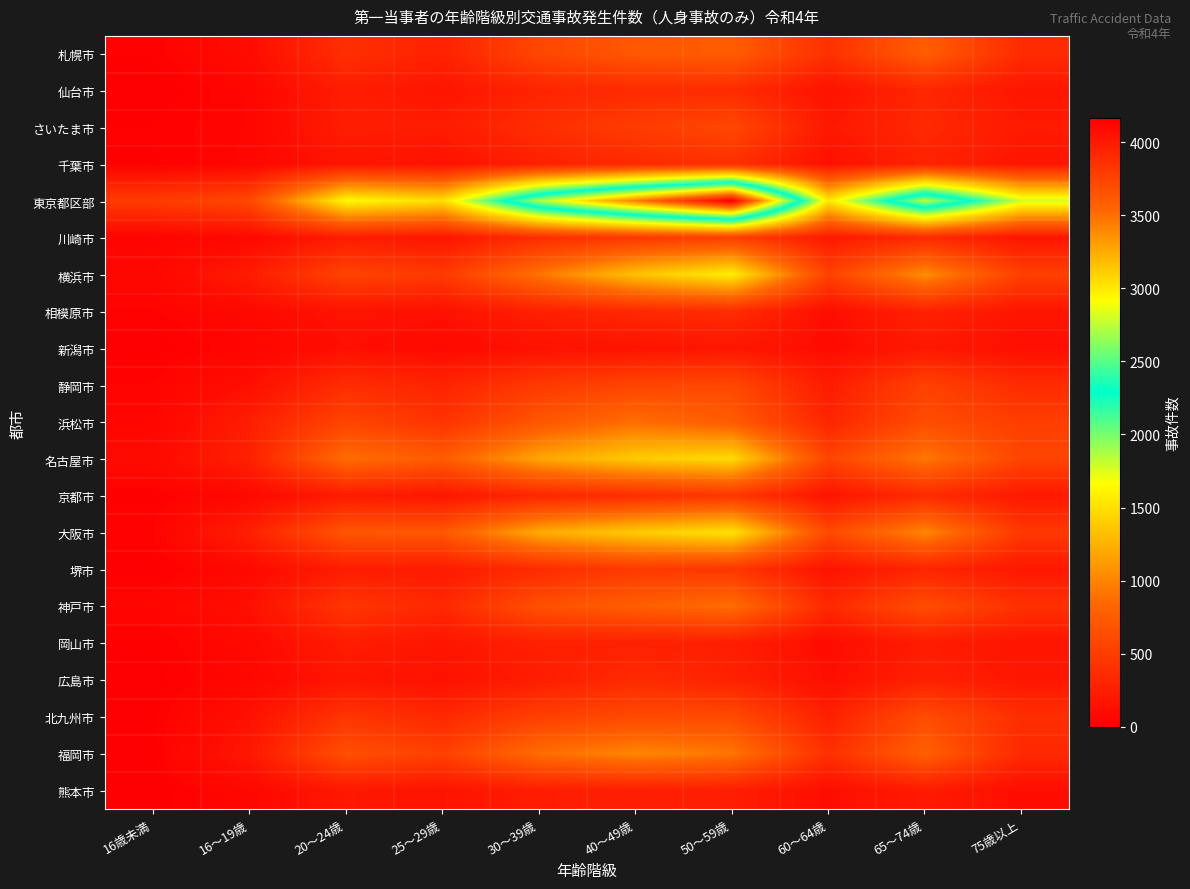

Reading left to right, what are all the values shown in this chart?

札幌市: 16歳未満=21	16～19歳=106	20～24歳=382	25～29歳=281	30～39歳=580	40～49歳=720	50～59歳=762	60～64歳=398	65～74歳=767	75歳以上=355
仙台市: 16歳未満=0	16～19歳=52	20～24歳=245	25～29歳=174	30～39歳=296	40～49歳=357	50～59歳=360	60～64歳=154	65～74歳=320	75歳以上=186
さいたま市: 16歳未満=19	16～19歳=51	20～24歳=240	25～29歳=233	30～39歳=375	40～49歳=496	50～59歳=589	60～64歳=203	65～74歳=336	75歳以上=219
千葉市: 16歳未満=13	16～19歳=56	20～24歳=173	25～29歳=147	30～39歳=266	40～49歳=342	50～59歳=392	60～64歳=133	65～74歳=289	75歳以上=180
東京都区部: 16歳未満=491	16～19歳=593	20～24歳=1641	25～29歳=1493	30～39歳=2704	40～49歳=3438	50～59歳=4165	60～64歳=1547	65～74歳=2736	75歳以上=1778
川崎市: 16歳未満=34	16～19歳=75	20～24歳=228	25～29歳=177	30～39歳=367	40～49歳=463	50～59歳=522	60～64歳=205	65～74歳=342	75歳以上=173
横浜市: 16歳未満=66	16～19歳=231	20～24歳=555	25～29歳=474	30～39歳=915	40～49歳=1336	50～59歳=1577	60～64歳=544	65～74歳=1051	75歳以上=526
相模原市: 16歳未満=28	16～19歳=78	20～24歳=161	25～29歳=141	30～39歳=263	40～49歳=335	50～59歳=367	60～64歳=115	65～74歳=283	75歳以上=177
新潟市: 16歳未満=8	16～19歳=47	20～24歳=130	25～29歳=90	30～39歳=142	40～49歳=160	50～59歳=186	60～64歳=104	65～74歳=201	75歳以上=122
静岡市: 16歳未満=34	16～19歳=128	20～24歳=365	25～29歳=288	30～39歳=469	40～49歳=564	50～59歳=591	60～64歳=230	65～74歳=536	75歳以上=357
浜松市: 16歳未満=47	16～19歳=247	20～24歳=565	25～29歳=421	30～39歳=709	40～49歳=883	50～59歳=752	60～64歳=307	65～74歳=629	75歳以上=514
名古屋市: 16歳未満=95	16～19歳=270	20～24歳=877	25～29歳=755	30～39歳=1178	40～49歳=1383	50～59歳=1470	60～64歳=565	65～74歳=933	75歳以上=568
京都市: 16歳未満=13	16～19歳=73	20～24歳=221	25～29歳=182	30～39歳=312	40～49歳=375	50～59歳=450	60～64歳=162	65～74歳=351	75歳以上=207
大阪市: 16歳未満=32	16～19歳=263	20～24歳=707	25～29歳=717	30～39歳=1212	40～49歳=1388	50～59歳=1519	60～64歳=608	65～74歳=1016	75歳以上=462
堺市: 16歳未満=8	16～19歳=79	20～24歳=234	25～29歳=221	30～39歳=351	40～49歳=480	50～59歳=451	60～64歳=160	65～74歳=303	75歳以上=195
神戸市: 16歳未満=50	16～19歳=135	20～24歳=442	25～29歳=331	30～39歳=658	40～49歳=772	50～59歳=882	60～64歳=336	65～74歳=640	75歳以上=394
岡山市: 16歳未満=14	16～19歳=80	20～24歳=236	25～29歳=176	30～39歳=267	40～49歳=270	50～59歳=249	60～64歳=106	65～74歳=230	75歳以上=172
広島市: 16歳未満=10	16～19歳=61	20～24歳=182	25～29歳=141	30～39歳=240	40～49歳=349	50～59歳=281	60～64歳=122	65～74歳=272	75歳以上=193
北九州市: 16歳未満=11	16～19歳=145	20～24歳=433	25～29歳=332	30～39歳=521	40～49歳=605	50～59歳=607	60～64歳=270	65～74歳=627	75歳以上=377
福岡市: 16歳未満=15	16～19歳=194	20～24歳=654	25～29歳=532	30～39歳=877	40～49歳=1019	50～59歳=928	60～64歳=389	65～74歳=786	75歳以上=334
熊本市: 16歳未満=4	16～19歳=66	20～24歳=199	25～29歳=161	30～39歳=242	40～49歳=254	50～59歳=247	60～64歳=117	65～74歳=223	75歳以上=115